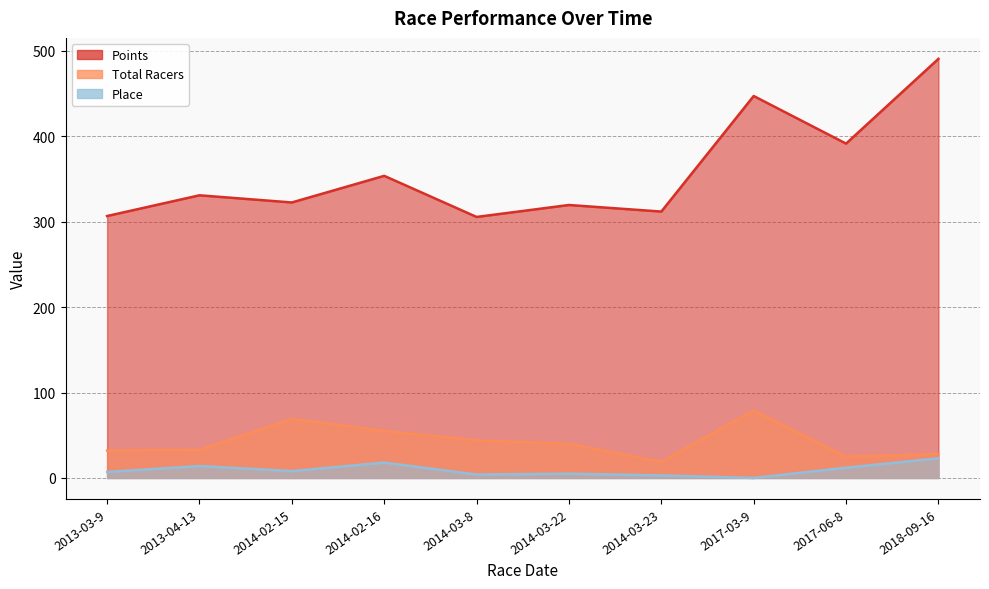

The value of Total Racers at 2014-02-16 is 55.0. True or false?

True